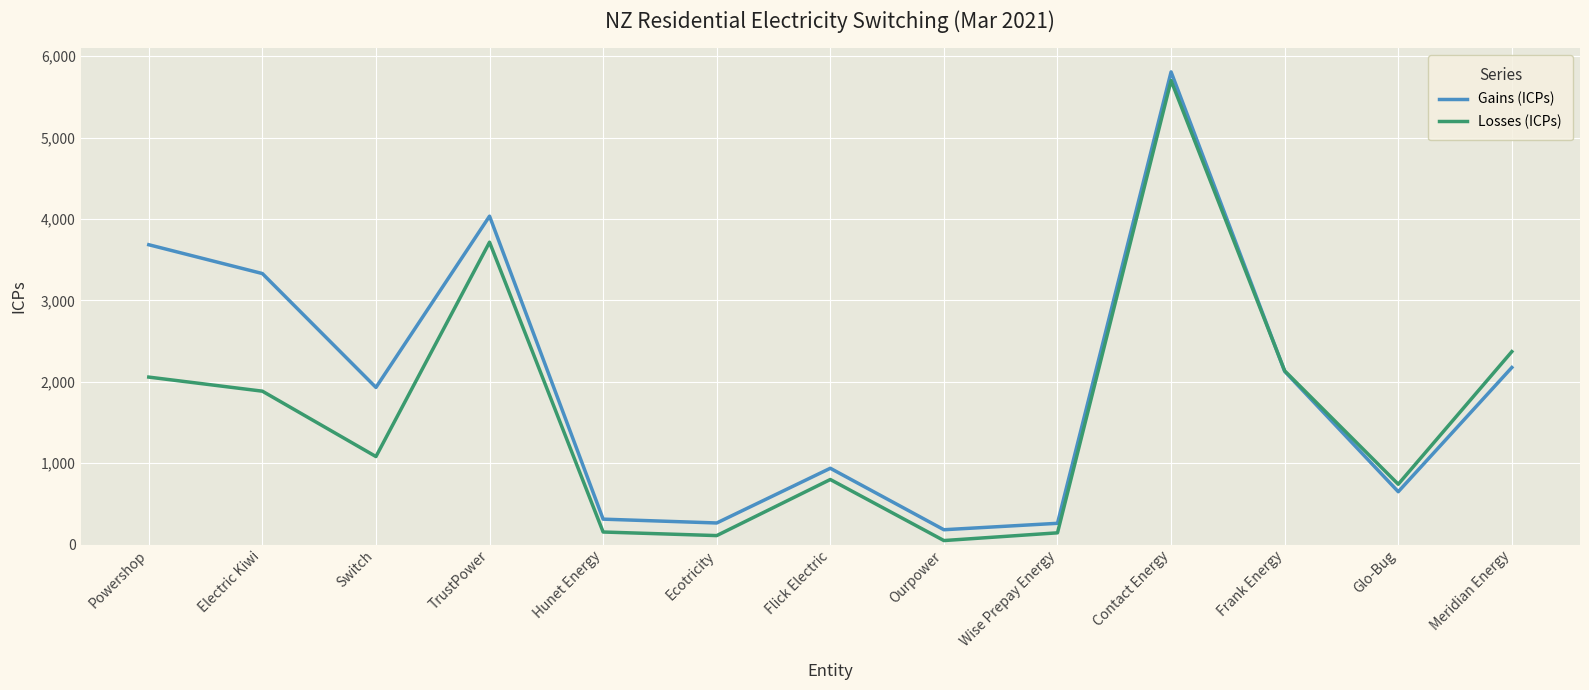

What is the total value across all series at Frank Energy?

4262